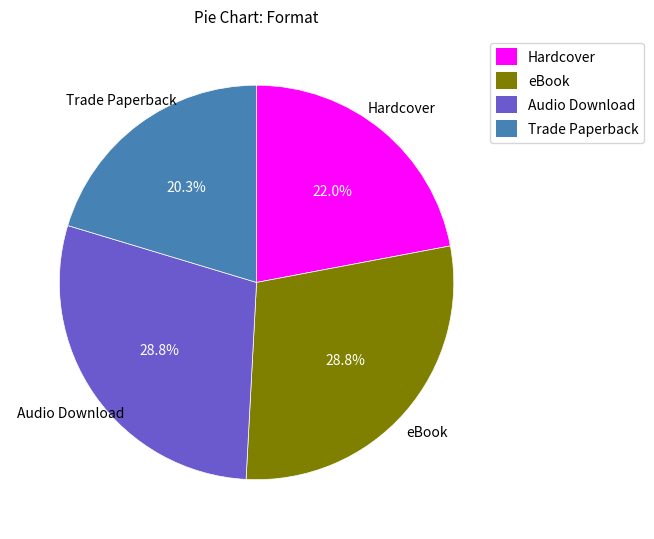

To the nearest percent, what is the combined percentage of Hardcover and Trade Paperback?

42%